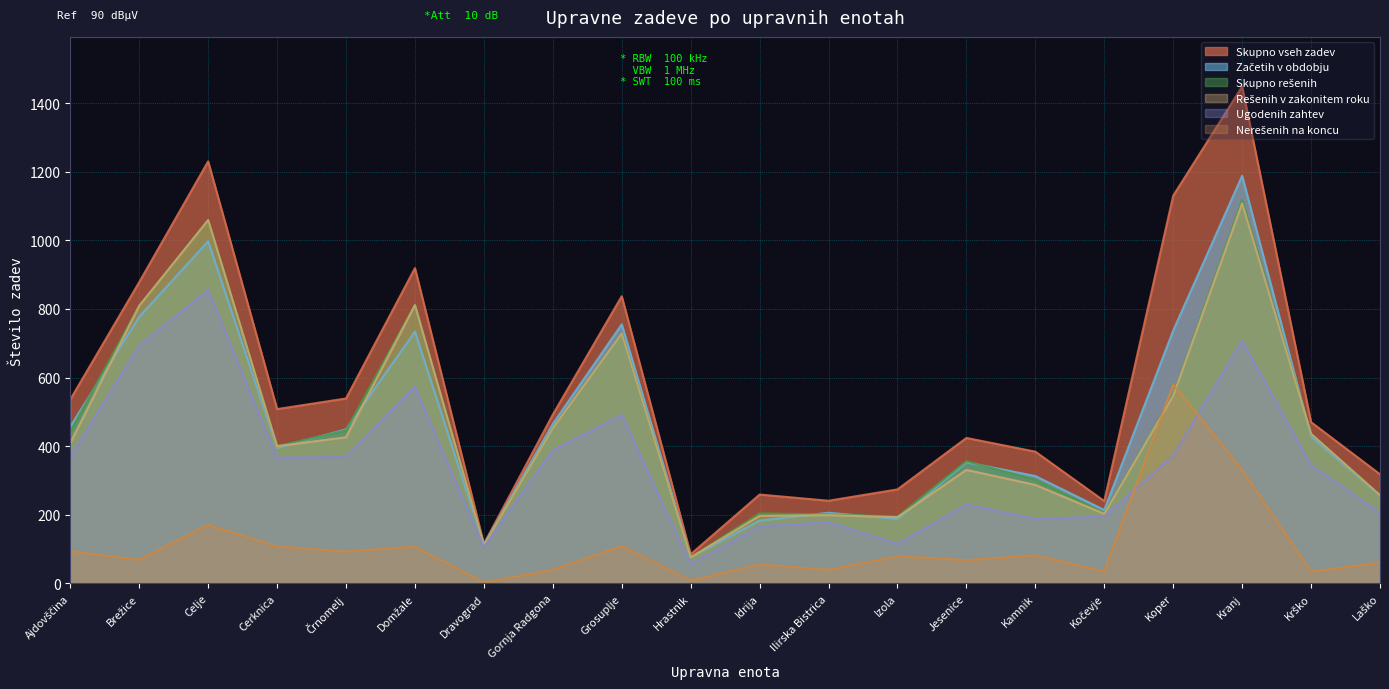

Reading left to right, what are all the values shown in this chart?

Skupno rešenih: Ajdovščina=442	Brežice=809	Celje=1059	Cerknica=400	Črnomelj=446	Domžale=812	Dravograd=112	Gornja Radgona=452	Grosuplje=728	Hrastnik=76	Idrija=204	Ilirska Bistrica=201	Izola=195	Jesenice=356	Kamnik=302	Kočevje=205	Koper=550	Kranj=1117	Krško=436	Laško=257
Skupno vseh zadev: Ajdovščina=536	Brežice=878	Celje=1230	Cerknica=508	Črnomelj=539	Domžale=919	Dravograd=115	Gornja Radgona=492	Grosuplje=837	Hrastnik=85	Idrija=259	Ilirska Bistrica=241	Izola=274	Jesenice=424	Kamnik=384	Kočevje=240	Koper=1130	Kranj=1448	Krško=470	Laško=318
Rešenih v zakonitem roku: Ajdovščina=409	Brežice=809	Celje=1059	Cerknica=400	Črnomelj=426	Domžale=811	Dravograd=112	Gornja Radgona=452	Grosuplje=728	Hrastnik=76	Idrija=197	Ilirska Bistrica=199	Izola=193	Jesenice=331	Kamnik=287	Kočevje=203	Koper=547	Kranj=1108	Krško=436	Laško=257
Začetih v obdobju: Ajdovščina=457	Brežice=777	Celje=997	Cerknica=395	Črnomelj=449	Domžale=734	Dravograd=113	Gornja Radgona=465	Grosuplje=755	Hrastnik=76	Idrija=183	Ilirska Bistrica=206	Izola=188	Jesenice=353	Kamnik=313	Kočevje=214	Koper=737	Kranj=1188	Krško=428	Laško=256
Ugodenih zahtev: Ajdovščina=369	Brežice=693	Celje=855	Cerknica=366	Črnomelj=369	Domžale=573	Dravograd=106	Gornja Radgona=388	Grosuplje=491	Hrastnik=56	Idrija=166	Ilirska Bistrica=179	Izola=115	Jesenice=230	Kamnik=188	Kočevje=195	Koper=372	Kranj=707	Krško=345	Laško=205
Nerešenih na koncu: Ajdovščina=94	Brežice=69	Celje=171	Cerknica=108	Črnomelj=93	Domžale=107	Dravograd=3	Gornja Radgona=40	Grosuplje=109	Hrastnik=9	Idrija=55	Ilirska Bistrica=40	Izola=79	Jesenice=68	Kamnik=82	Kočevje=35	Koper=580	Kranj=331	Krško=34	Laško=61